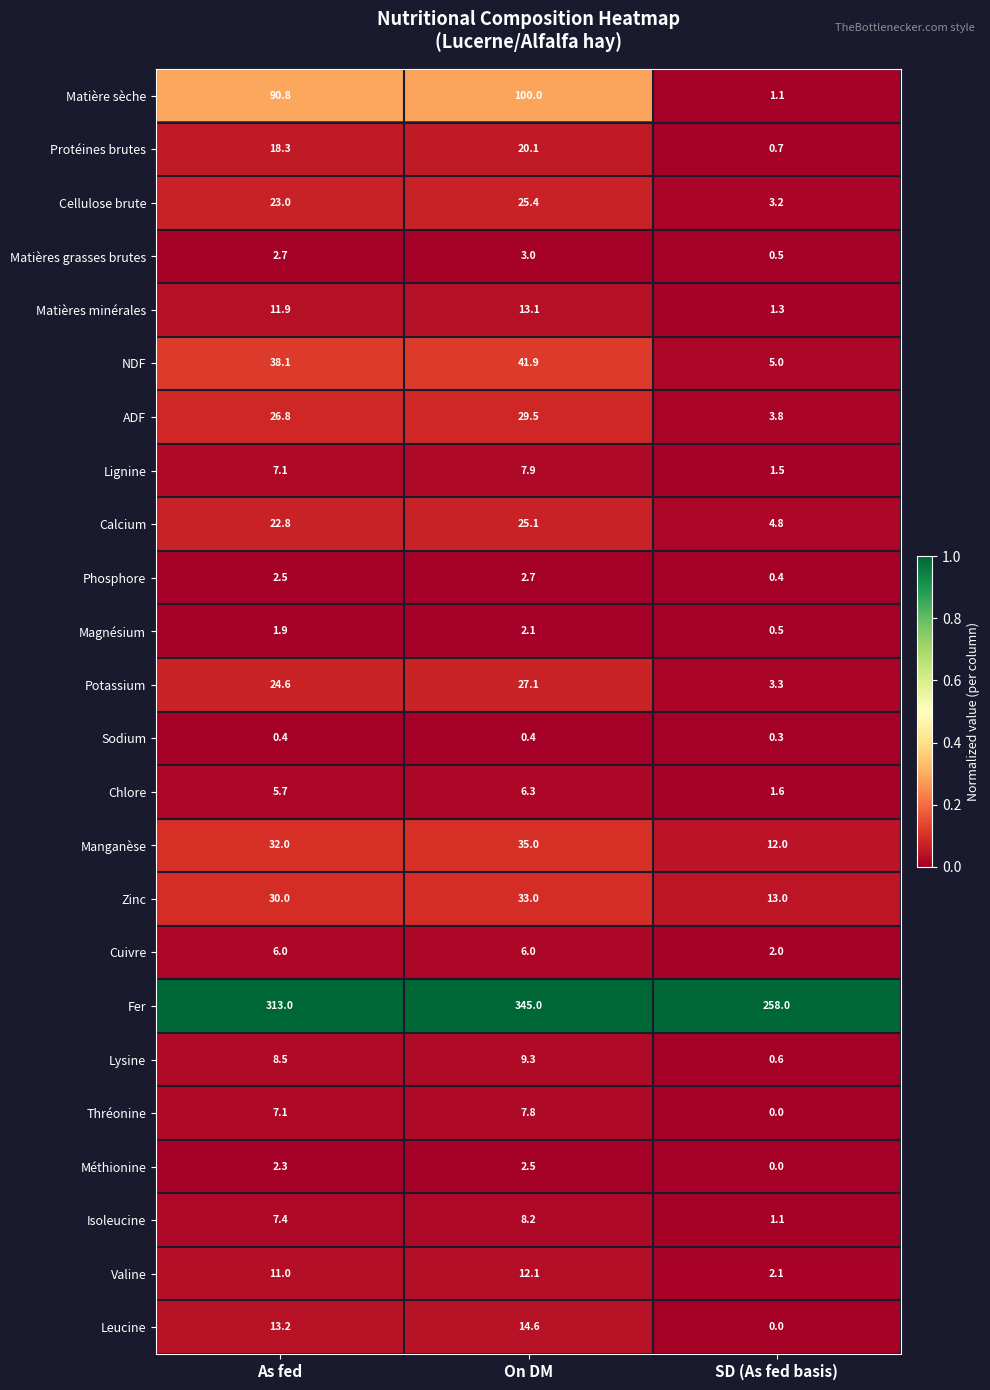

How many series are shown in this chart?

24